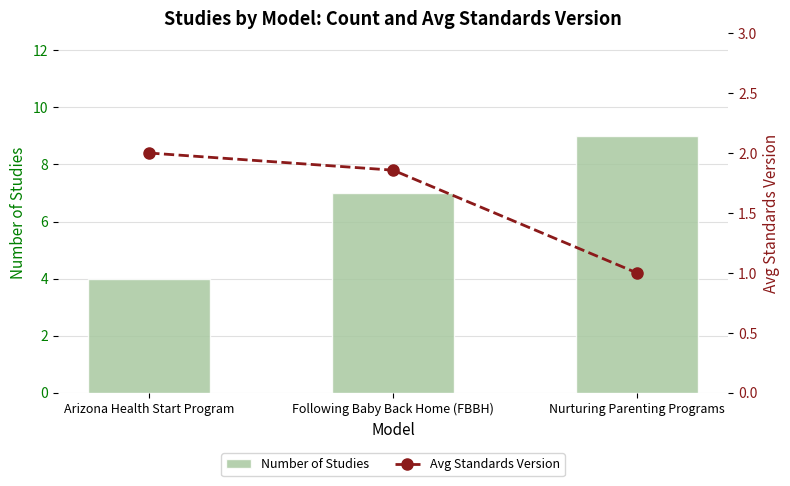

How many data points in Number of Studies are above 7?

1